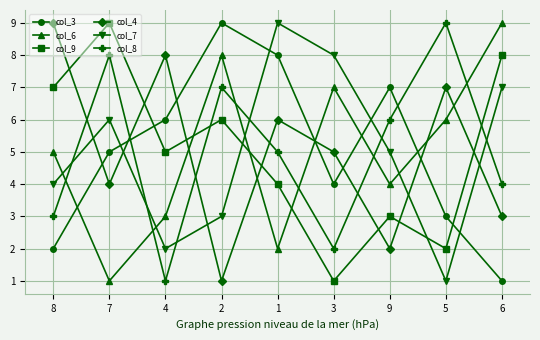

True or false: col_9 has a value of 7 at 4.

False